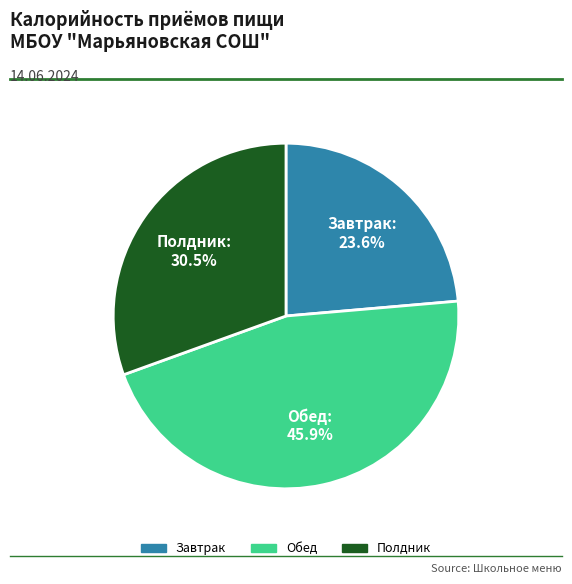

What percentage is the Обед slice, to the nearest percent?

46%